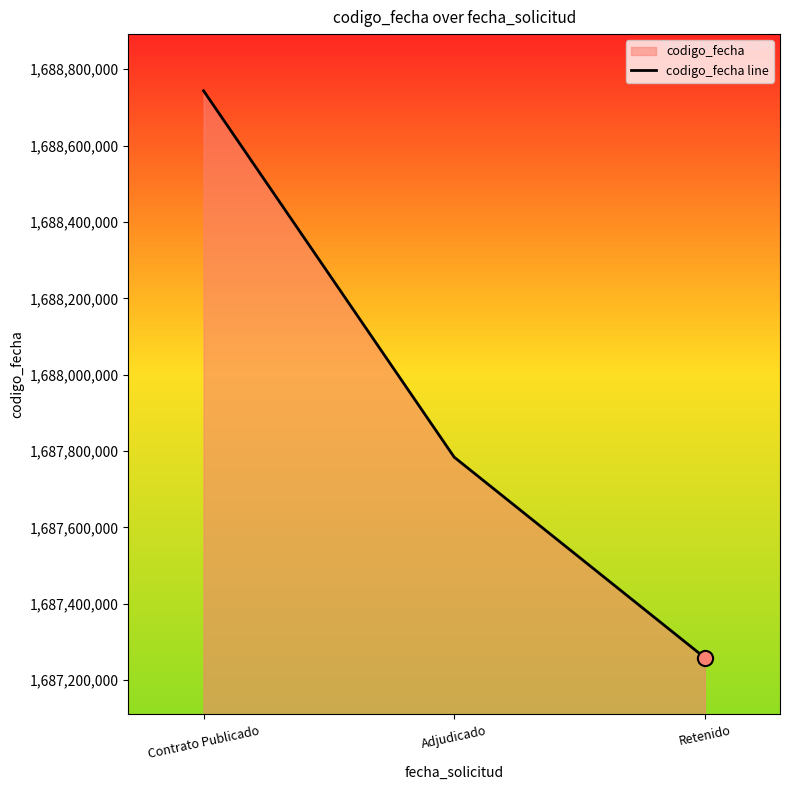

What is the change in value from Contrato Publicado to Adjudicado?

-959265